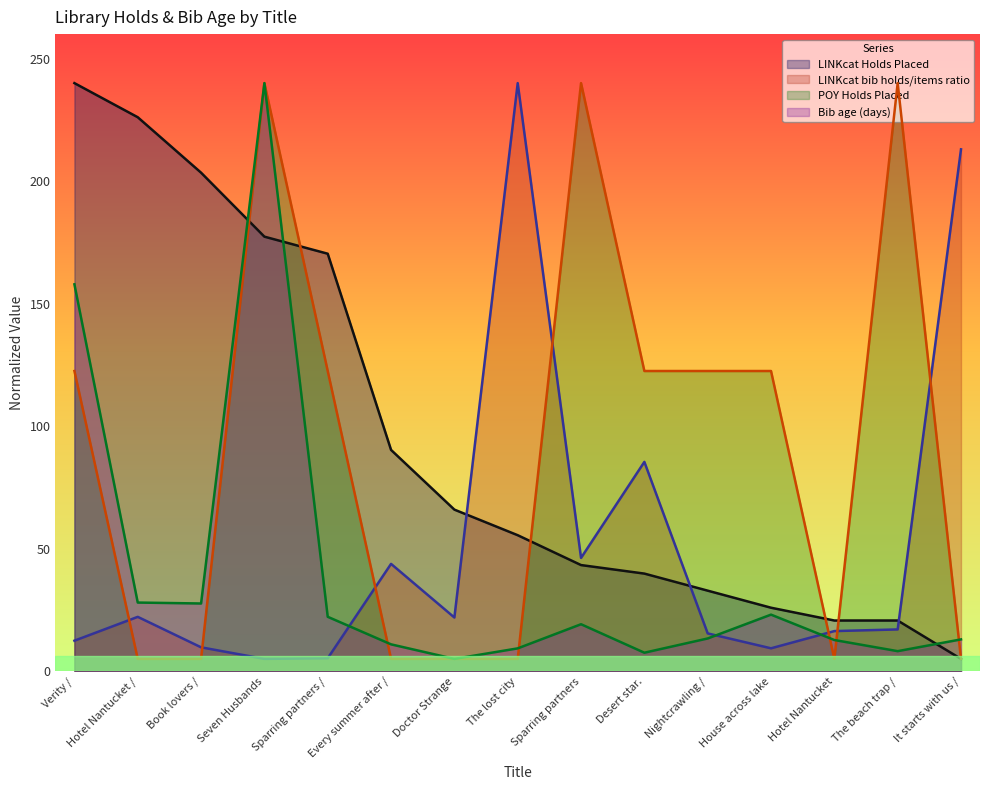

What is the spread (max minus min) of values at Book lovers /?

198.4